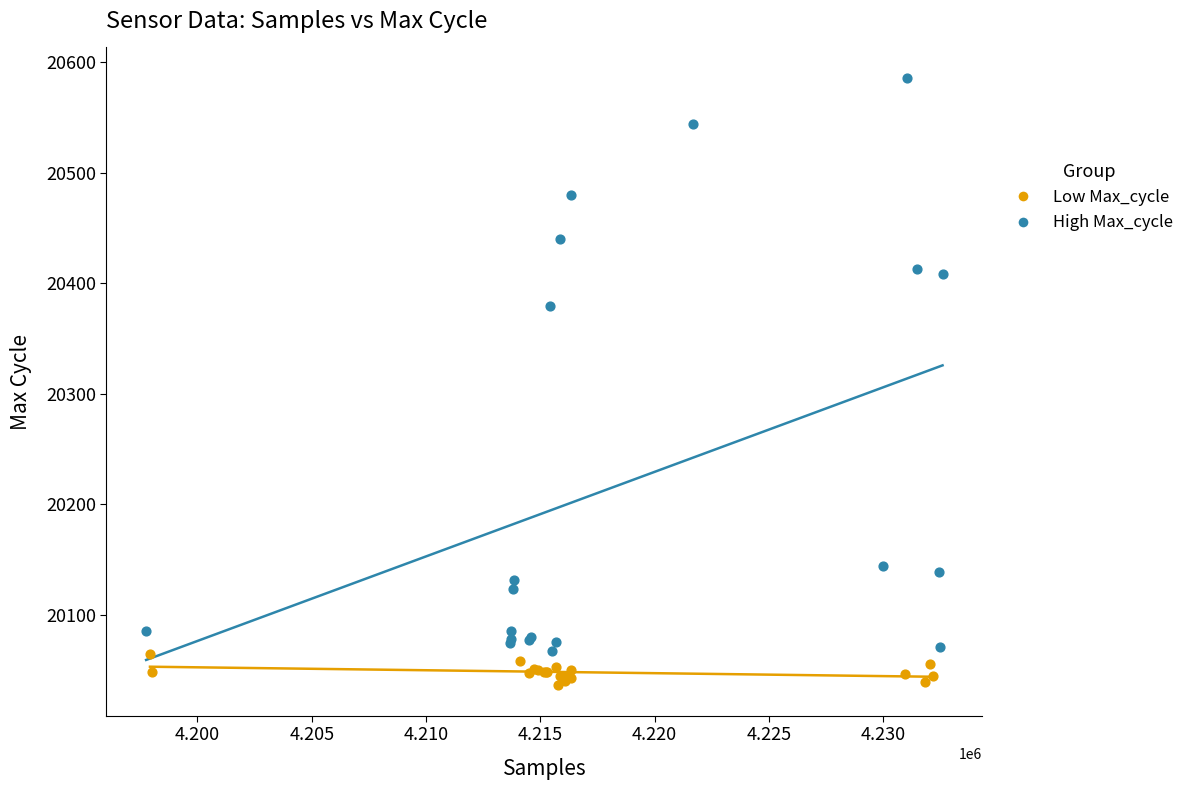

Which series reaches the maximum Y coordinate?

High Max_cycle